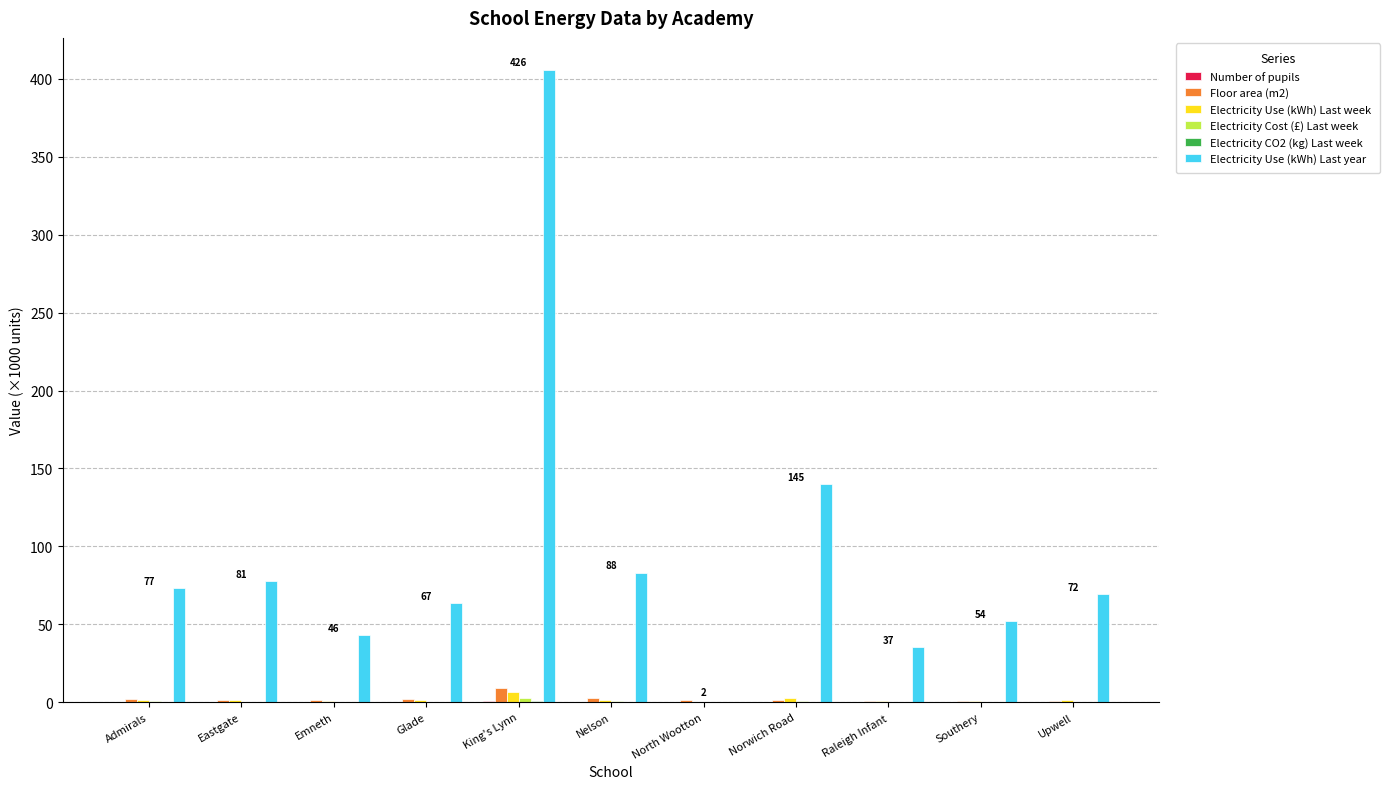

True or false: Electricity Use (kWh) Last year has a value of 73.3 at Admirals.

True